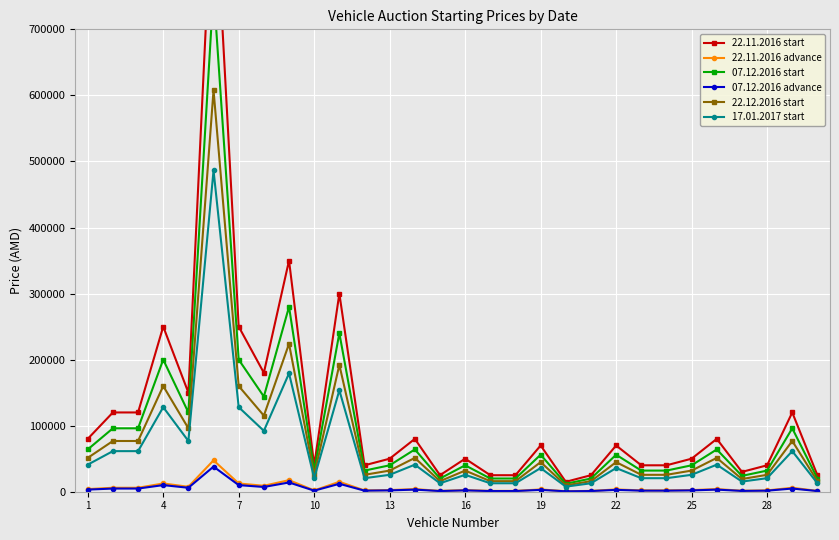

The value of 17.01.2017 start at 4 is 128000. True or false?

True